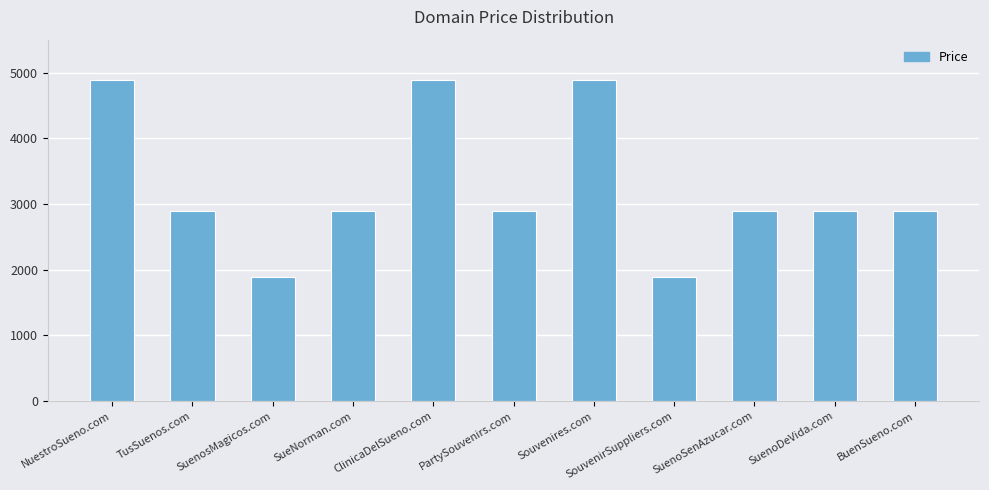

Reading right to left, transcribe all the data shown in this chart.

BuenSueno.com=2888	SuenoDeVida.com=2888	SuenoSenAzucar.com=2888	SouvenirSuppliers.com=1888	Souvenires.com=4888	PartySouvenirs.com=2888	ClinicaDelSueno.com=4888	SueNorman.com=2888	SuenosMagicos.com=1888	TusSuenos.com=2888	NuestroSueno.com=4888